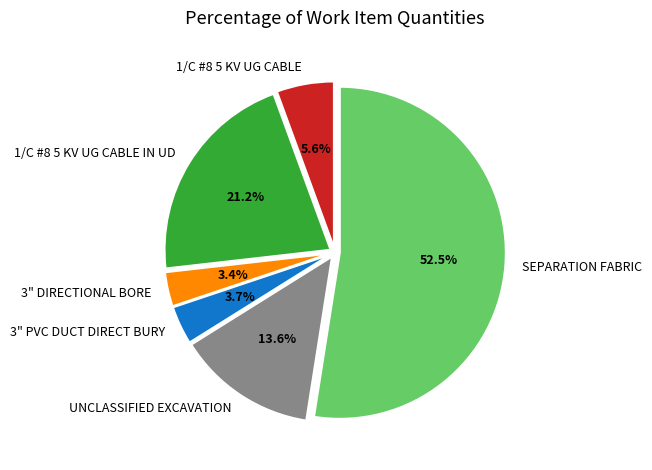

The UNCLASSIFIED EXCAVATION slice represents 28% of the pie. True or false?

False